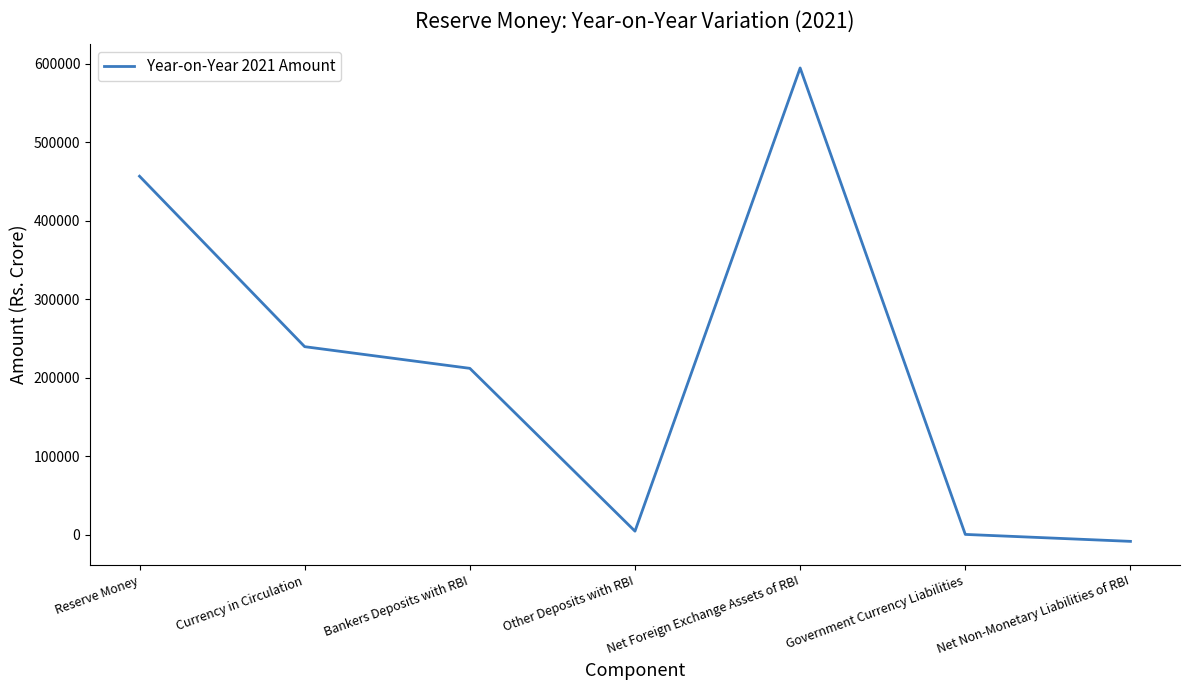

How many interior local peaks (higher than both neighbors) does the data have?

1